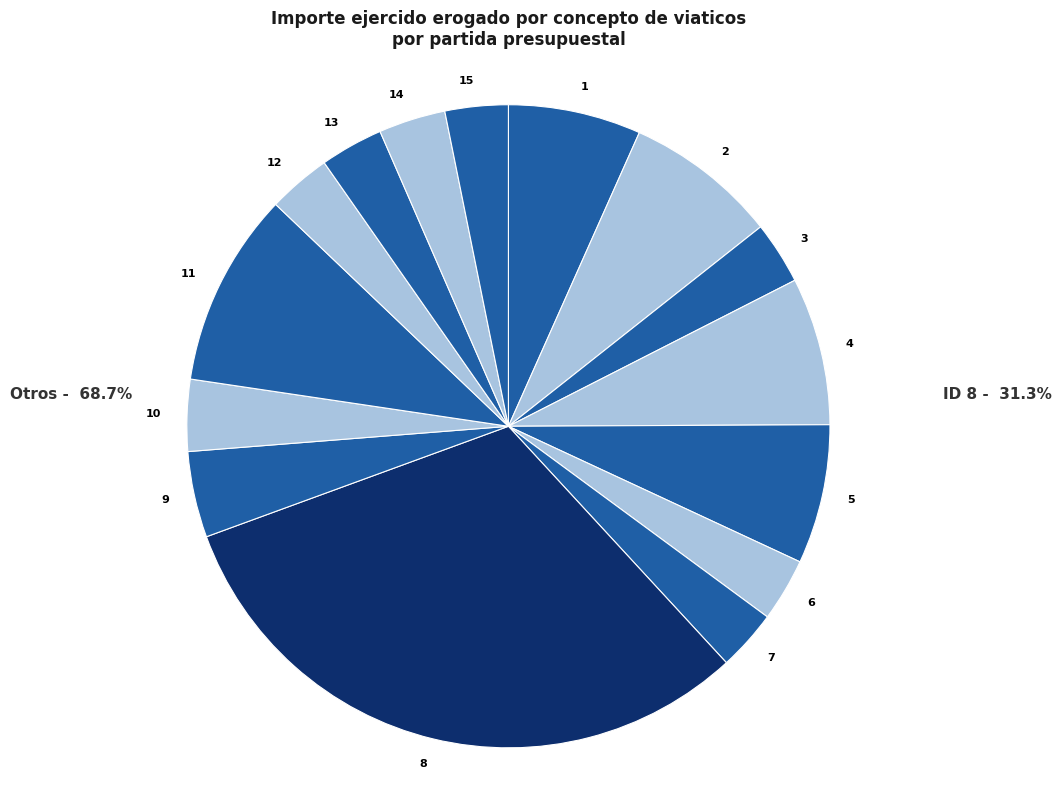

Which has a higher value, 7 or 10?

10